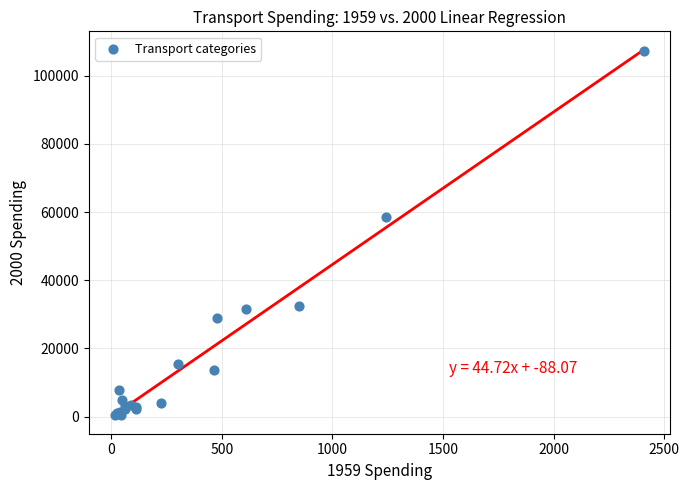

What Y value in the scatter plot is closest to 53772?

58651.8